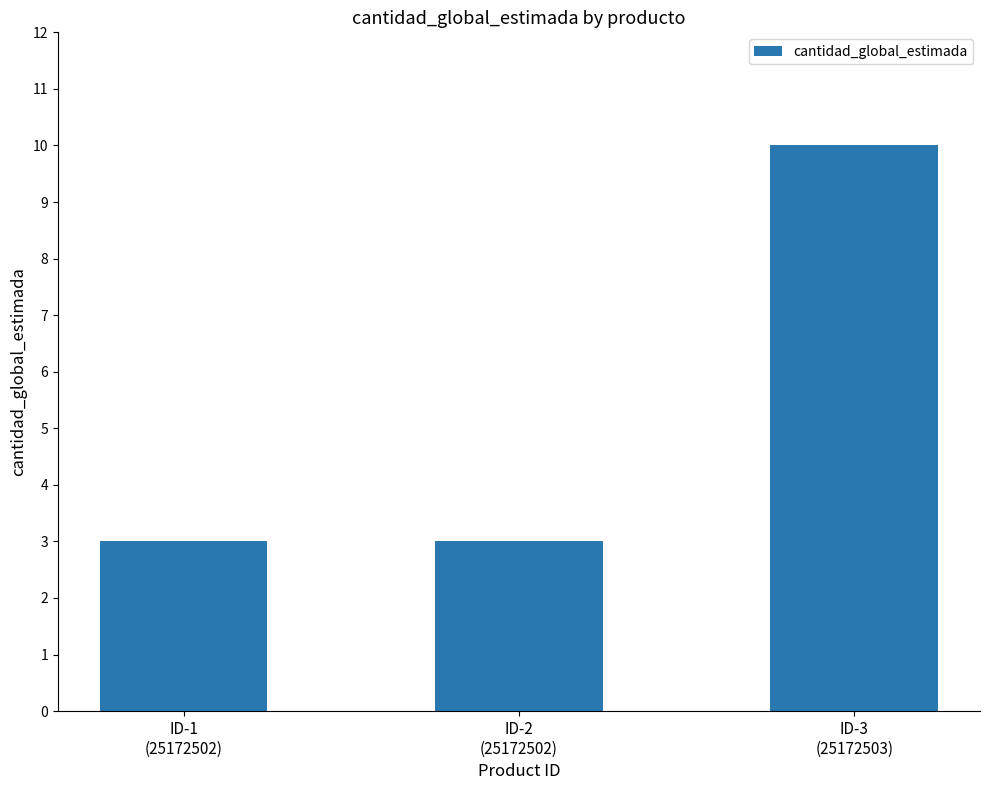

True or false: the data shows 18 at ID-3
(25172503).

False